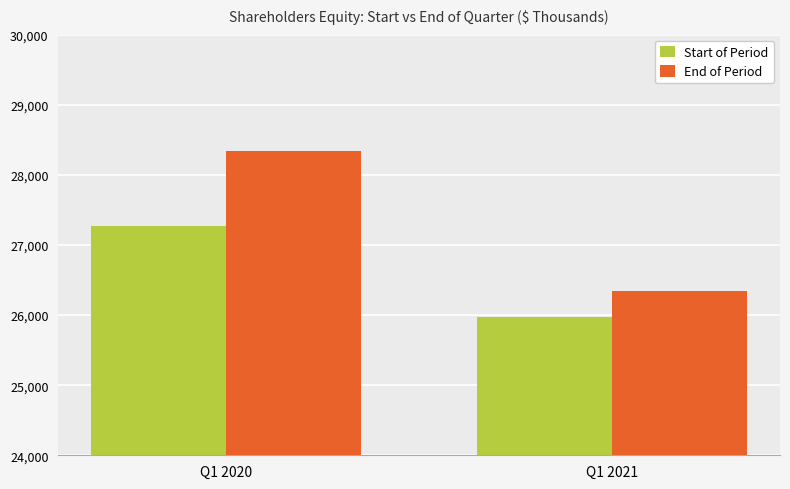

What are all the series names shown in the legend?

Start of Period, End of Period